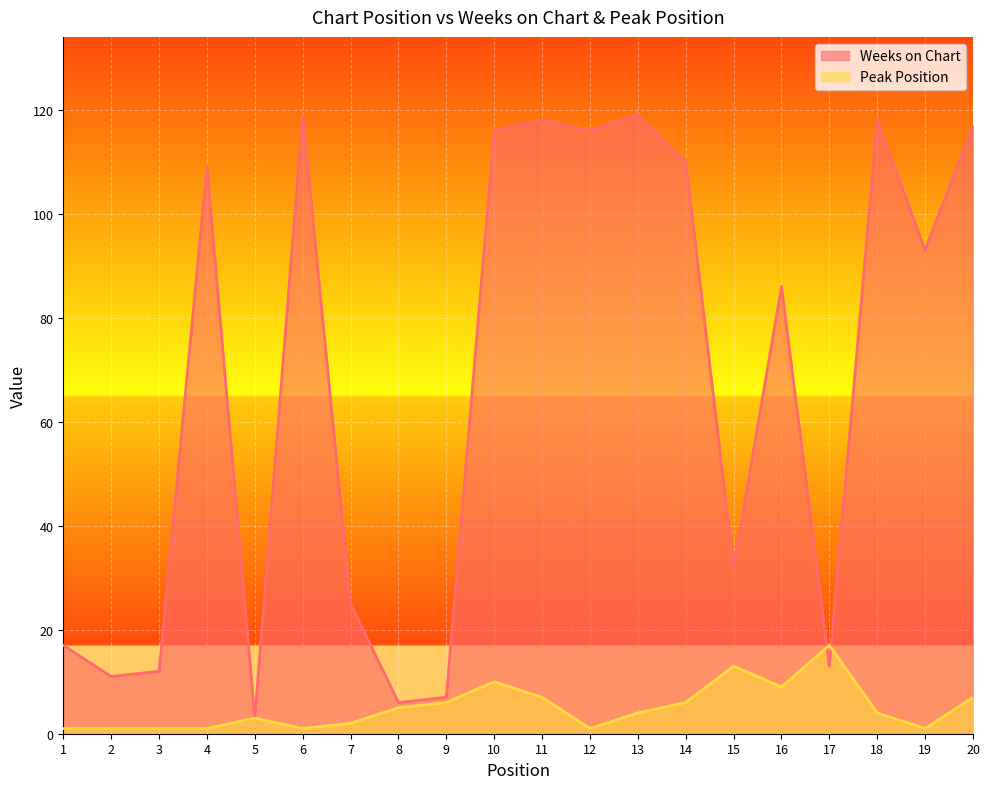

True or false: Weeks on Chart has a value of 119 at 13.

True